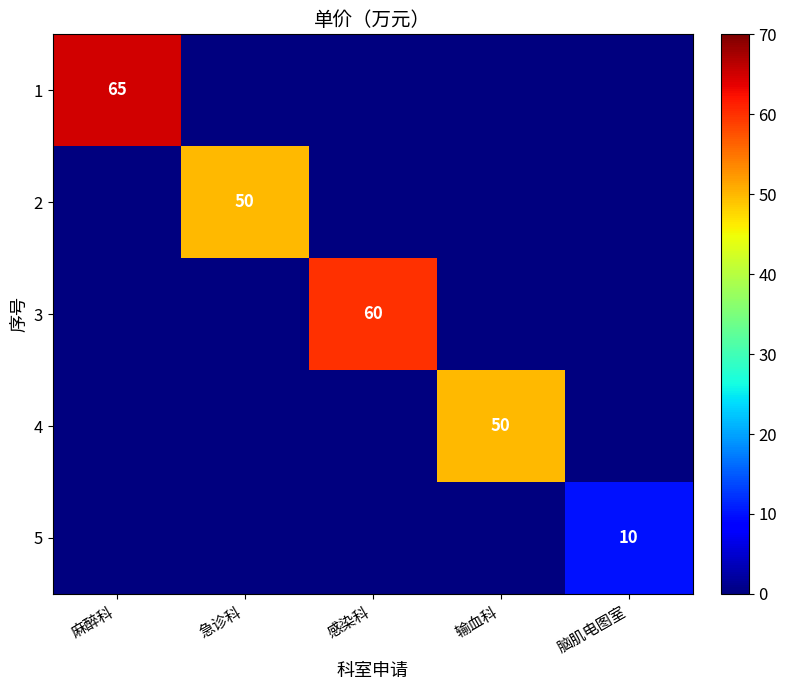

At which category is the sum across all series the highest?

麻醉科